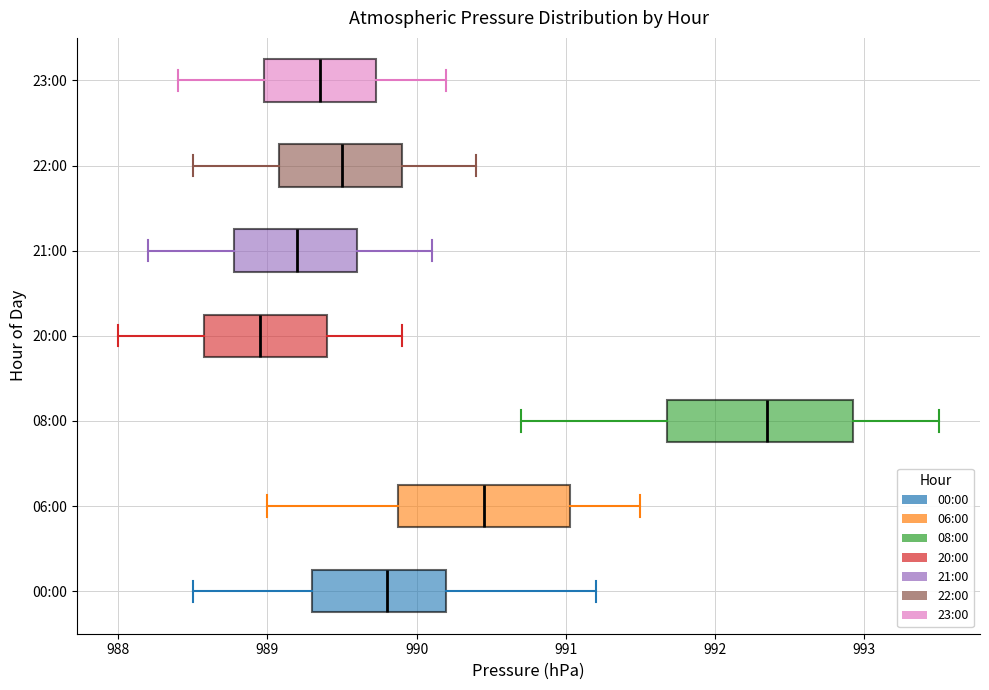

Which box's median line is the furthest to the left?

20:00